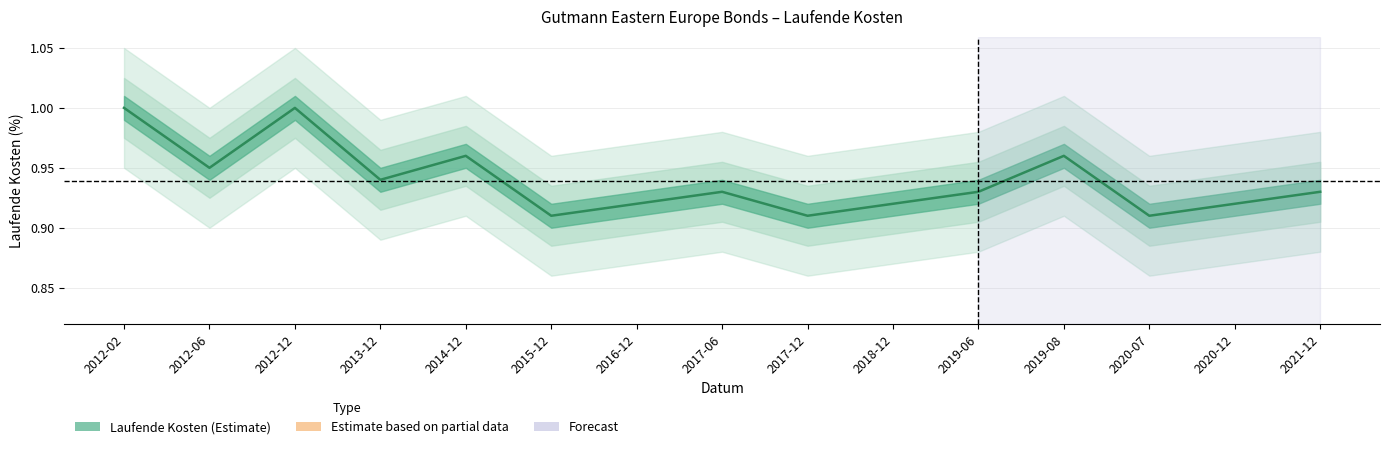

Which label corresponds to the largest value in the chart?

2012-02